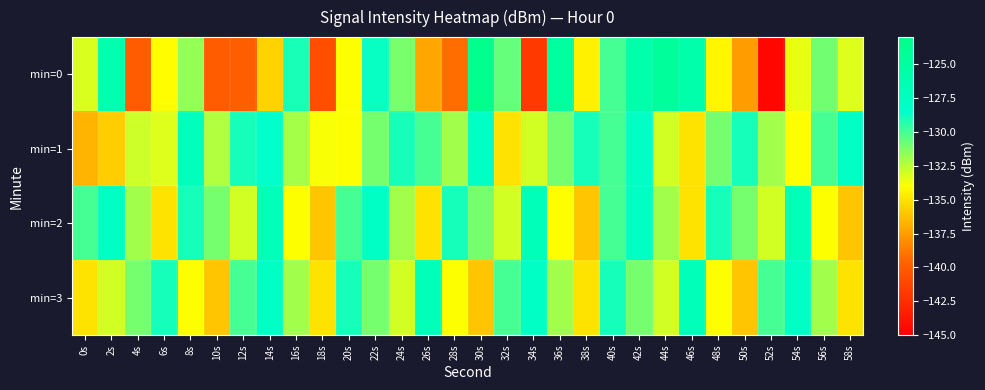

Reading right to left, list all the values displayed in this chart.

min=0: 58s=-133.2	56s=-130.9	54s=-133.5	52s=-144.6	50s=-137.5	48s=-134.3	46s=-125.9	44s=-124.5	42s=-125.9	40s=-130.0	38s=-134.4	36s=-124.9	34s=-141.9	32s=-130.7	30s=-123.5	28s=-139.2	26s=-137.1	24s=-131.1	22s=-128.7	20s=-134.0	18s=-140.7	16s=-129.0	14s=-135.6	12s=-139.9	10s=-140.0	8s=-131.7	6s=-134.1	4s=-140.0	2s=-126.1	0s=-133.1
min=1: 58s=-128.0	56s=-130.0	54s=-134.0	52s=-132.0	50s=-129.0	48s=-131.0	46s=-135.0	44s=-133.0	42s=-128.0	40s=-130.0	38s=-129.0	36s=-131.0	34s=-133.0	32s=-135.0	30s=-128.0	28s=-132.0	26s=-130.0	24s=-129.0	22s=-131.0	20s=-134.0	18s=-133.9	16s=-132.1	14s=-128.4	12s=-129.0	10s=-132.3	8s=-127.2	6s=-133.3	4s=-132.9	2s=-135.8	0s=-136.6
min=2: 58s=-136.0	56s=-134.0	54s=-127.0	52s=-133.0	50s=-131.0	48s=-129.0	46s=-135.0	44s=-132.0	42s=-128.0	40s=-130.0	38s=-136.0	36s=-134.0	34s=-127.0	32s=-133.0	30s=-131.0	28s=-129.0	26s=-135.0	24s=-132.0	22s=-128.0	20s=-130.0	18s=-136.0	16s=-134.0	14s=-127.0	12s=-133.0	10s=-131.0	8s=-129.0	6s=-135.0	4s=-132.0	2s=-128.0	0s=-130.0
min=3: 58s=-135.0	56s=-132.0	54s=-128.0	52s=-130.0	50s=-136.0	48s=-134.0	46s=-127.0	44s=-133.0	42s=-131.0	40s=-129.0	38s=-135.0	36s=-132.0	34s=-128.0	32s=-130.0	30s=-136.0	28s=-134.0	26s=-127.0	24s=-133.0	22s=-131.0	20s=-129.0	18s=-135.0	16s=-132.0	14s=-128.0	12s=-130.0	10s=-136.0	8s=-134.0	6s=-129.0	4s=-131.0	2s=-133.0	0s=-135.0